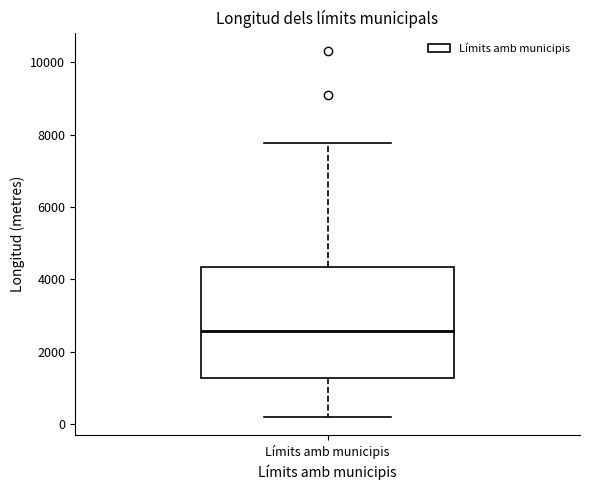

Read this box plot against the y-axis: the position of the median line, the range covered by the box, and the ends of both whiskers. The values are not printed on the chart, so give them approximately, as read against the axis.

median 2600, box 1200 to 4400, whiskers 200 to 7800